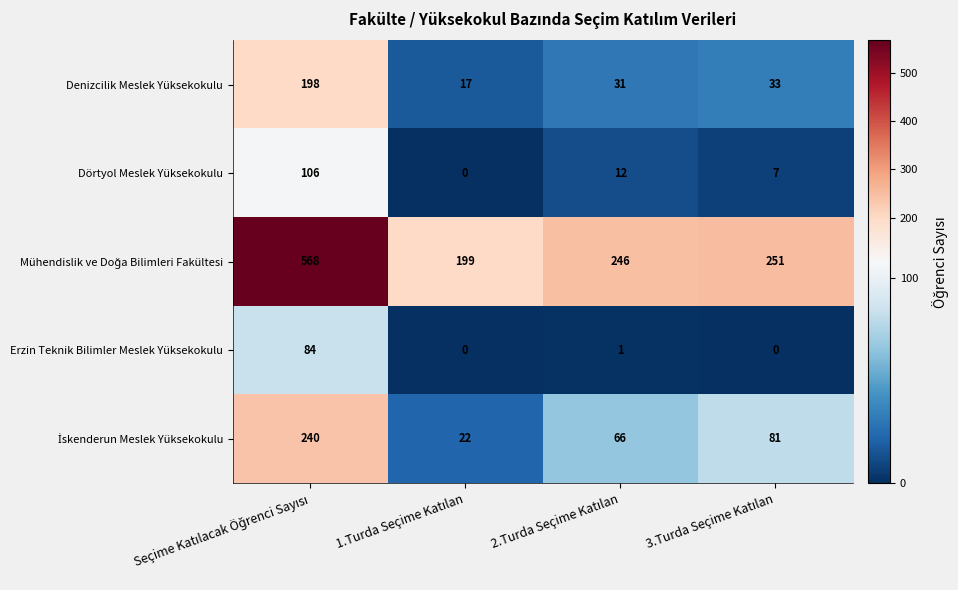

What is the highest value of the Erzin Teknik Bilimler Meslek Yüksekokulu series?

84